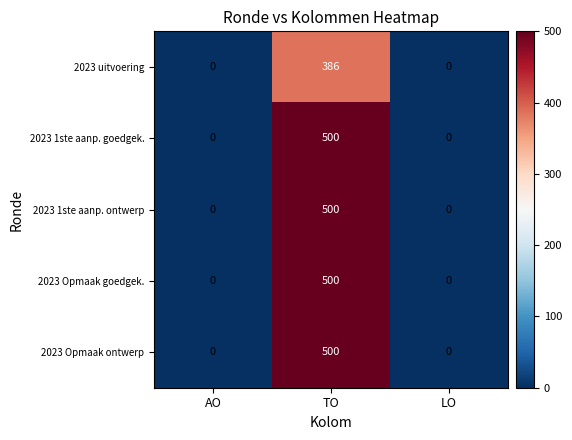

What is the highest value of the 2023 1ste aanp. ontwerp series?

500